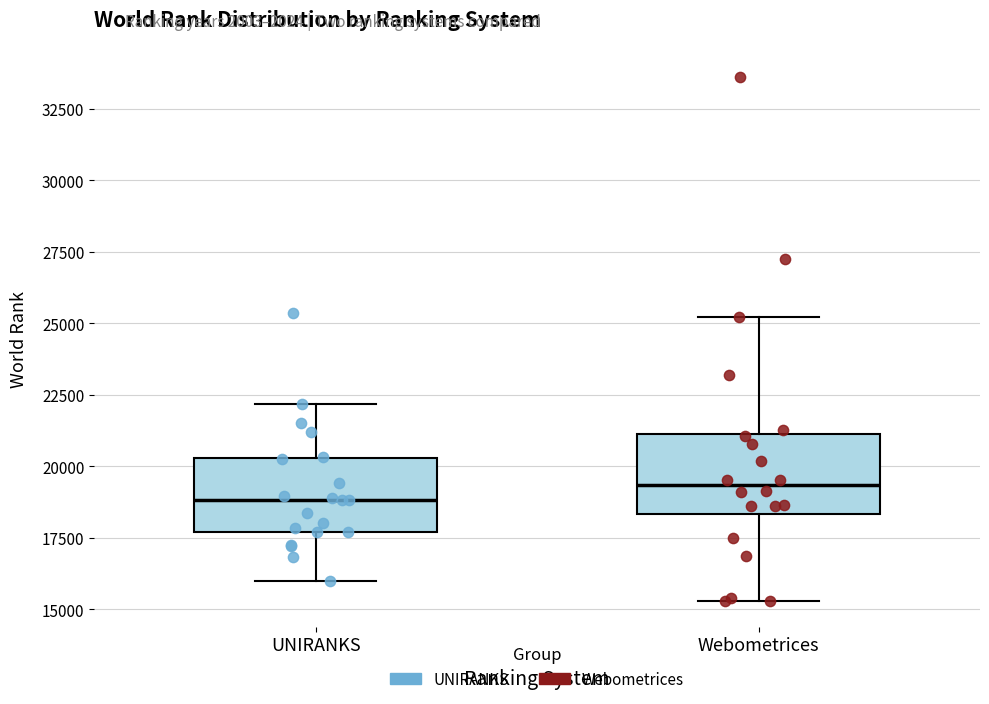

Reading left to right, transcribe this box plot: for each box, give where its median line is, the range the box spans, and where its two whiskers end, as read against the y-axis. The values are not printed on the chart, so give them approximately, as read against the axis.

UNIRANKS: median 19000, box 17500 to 20500, whiskers 16000 to 22000
Webometrices: median 19500, box 18500 to 21000, whiskers 15500 to 25000